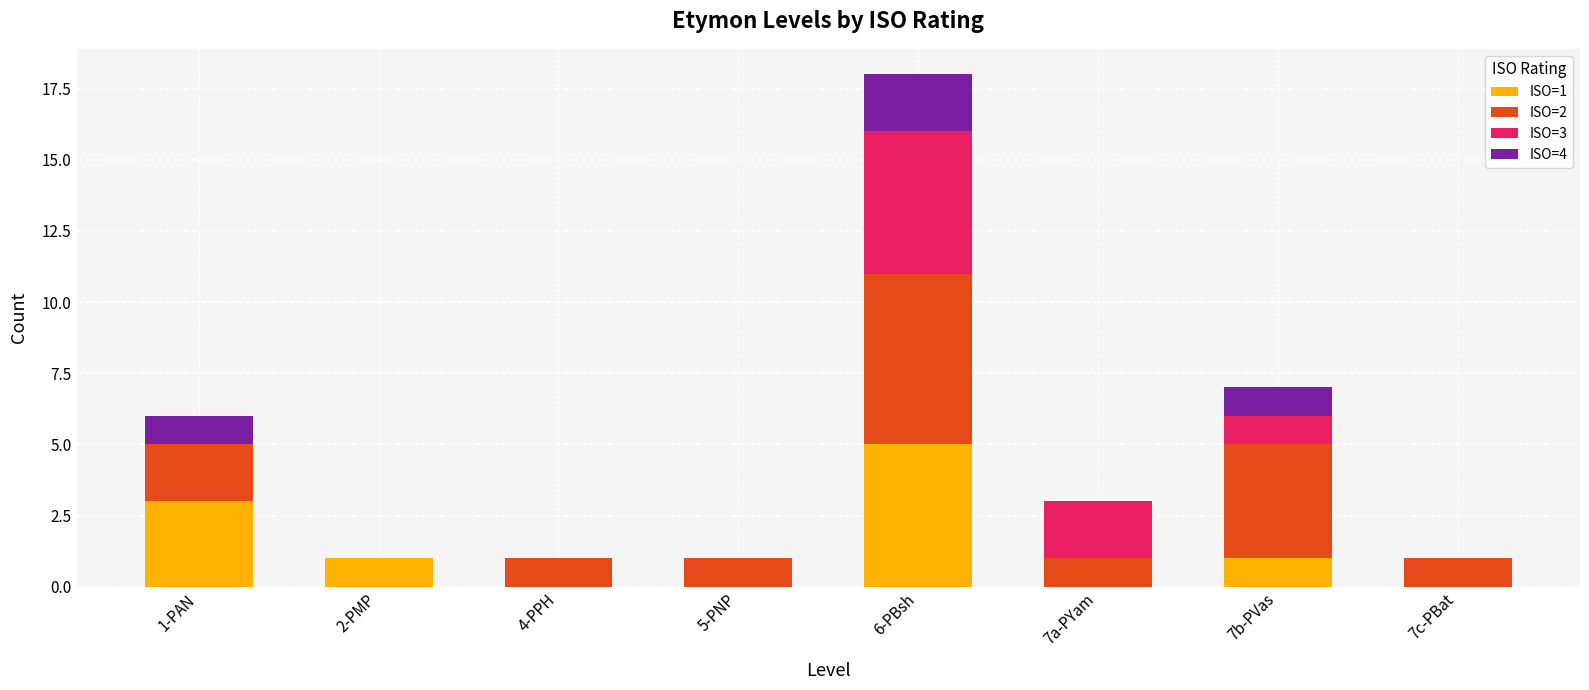

Which category has the highest value in the ISO=1 series?

6-PBsh